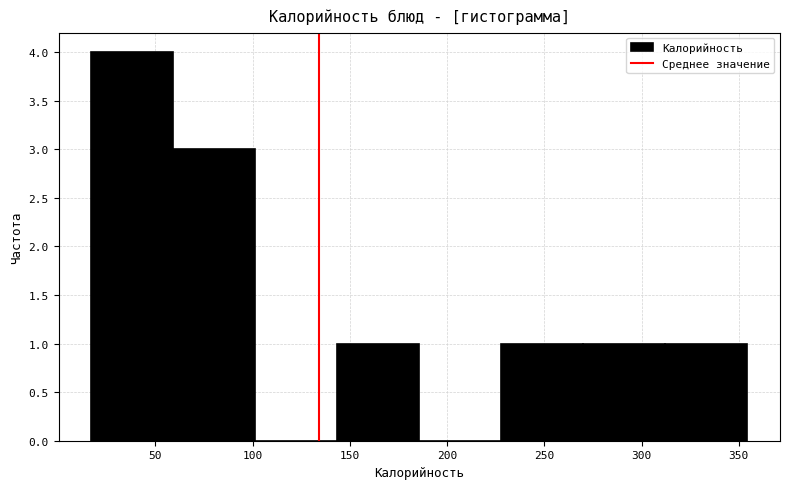

Which range on the x-axis has the tallest bar?

15 to 60